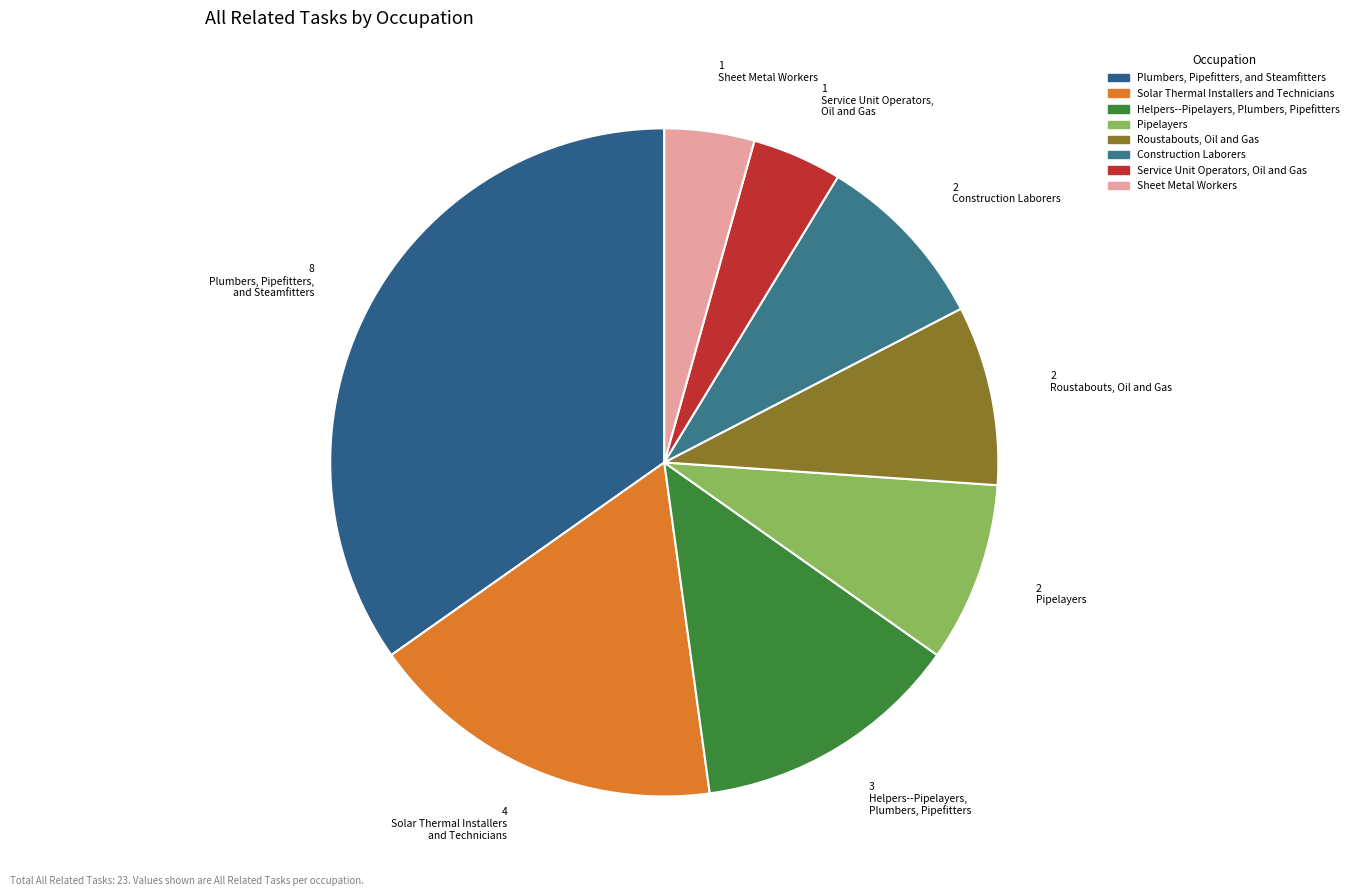

Count the number of slices in the pie.

8